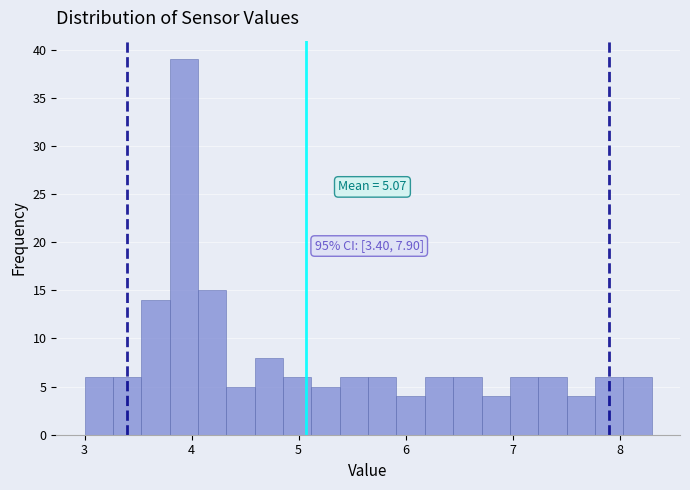

Around what value on the x-axis is the tallest bar? Give the approximate position of its centre, as read against the axis.

3.9